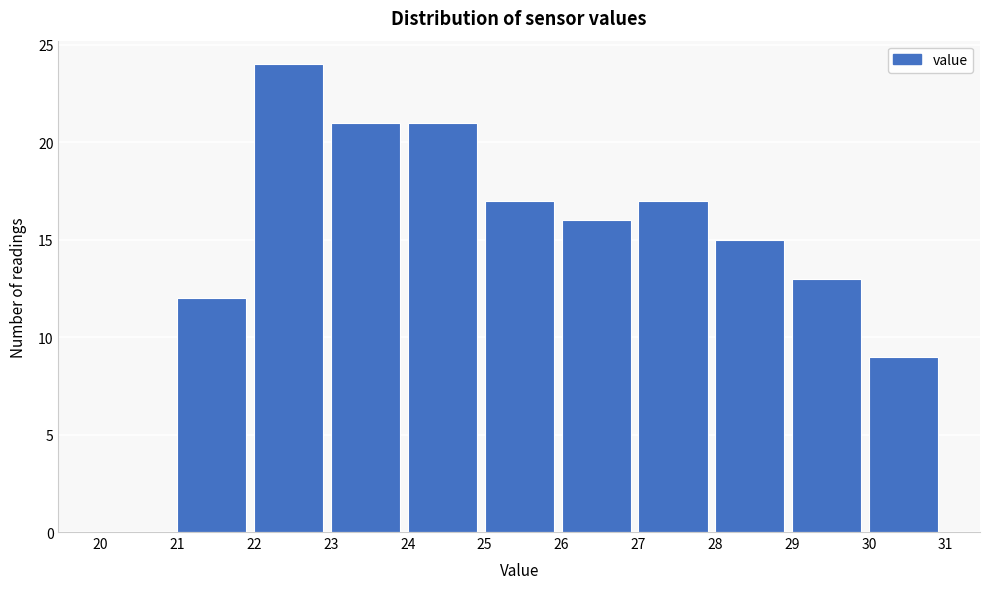

Reading left to right, list every bar in this chart as the range it spans on the x-axis followed by its height. The values are not printed on the chart, so give them approximately, as read against the axis.

20 to 21: 0
21 to 22: 12
22 to 23: 24
23 to 24: 21
24 to 25: 21
25 to 26: 17
26 to 27: 16
27 to 28: 17
28 to 29: 15
29 to 30: 13
30 to 31: 9